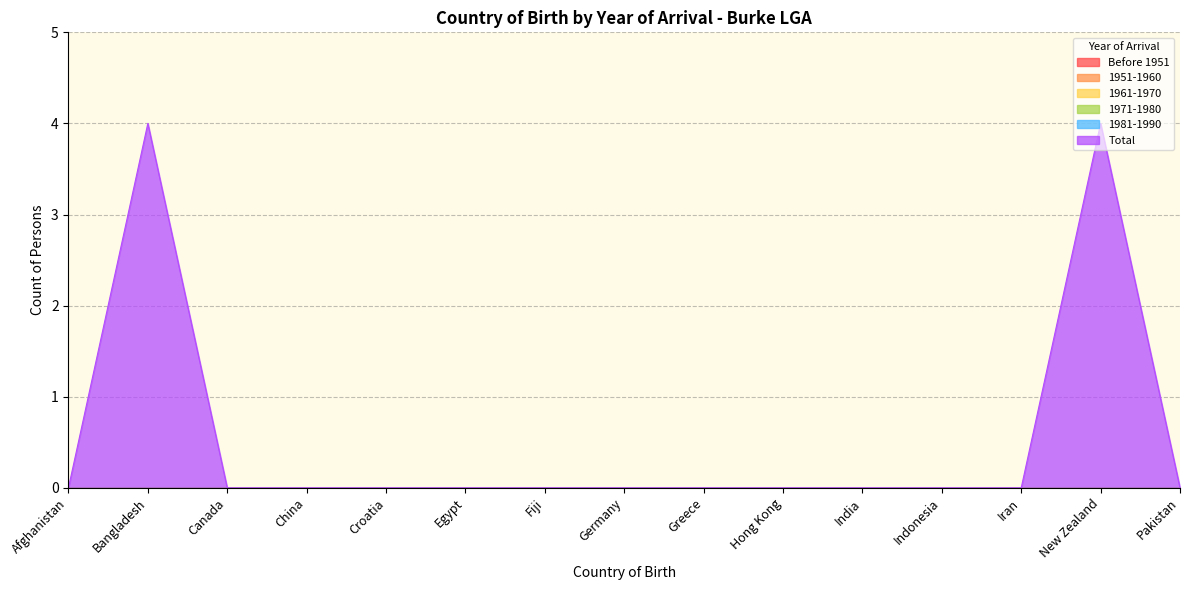

Which category has the lowest value in the Before 1951 series?

Afghanistan